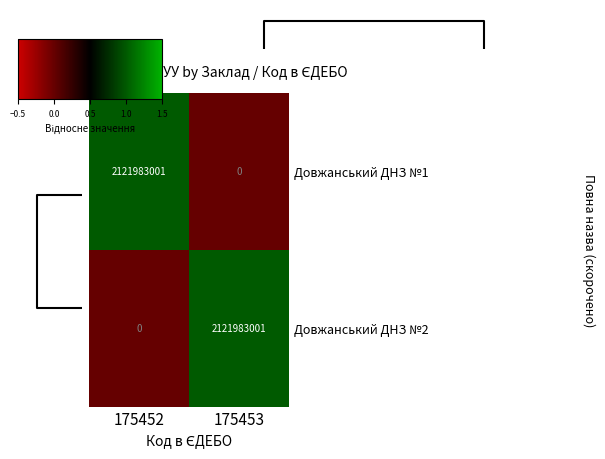

Which series has the largest total across all categories?

Довжанський ДНЗ №1